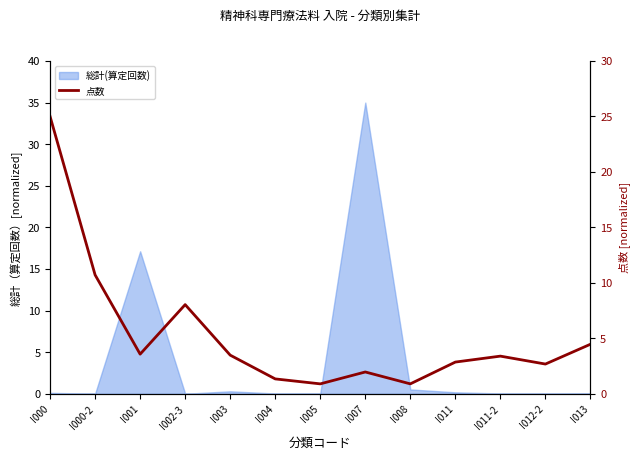

What is the sum of all values?

69.3